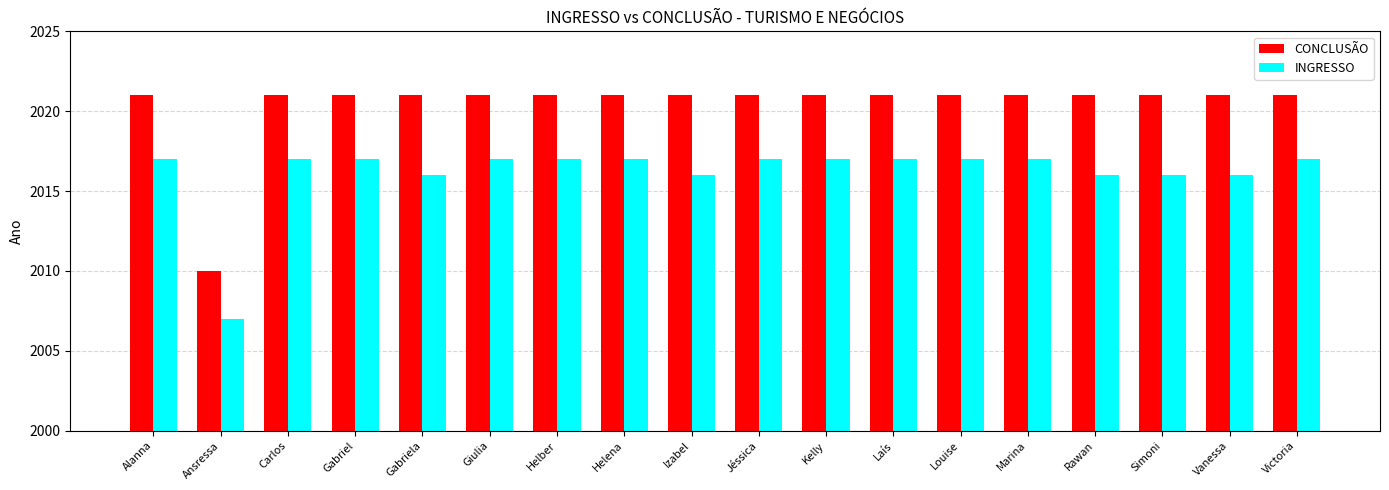

What is the minimum value for INGRESSO?

2007